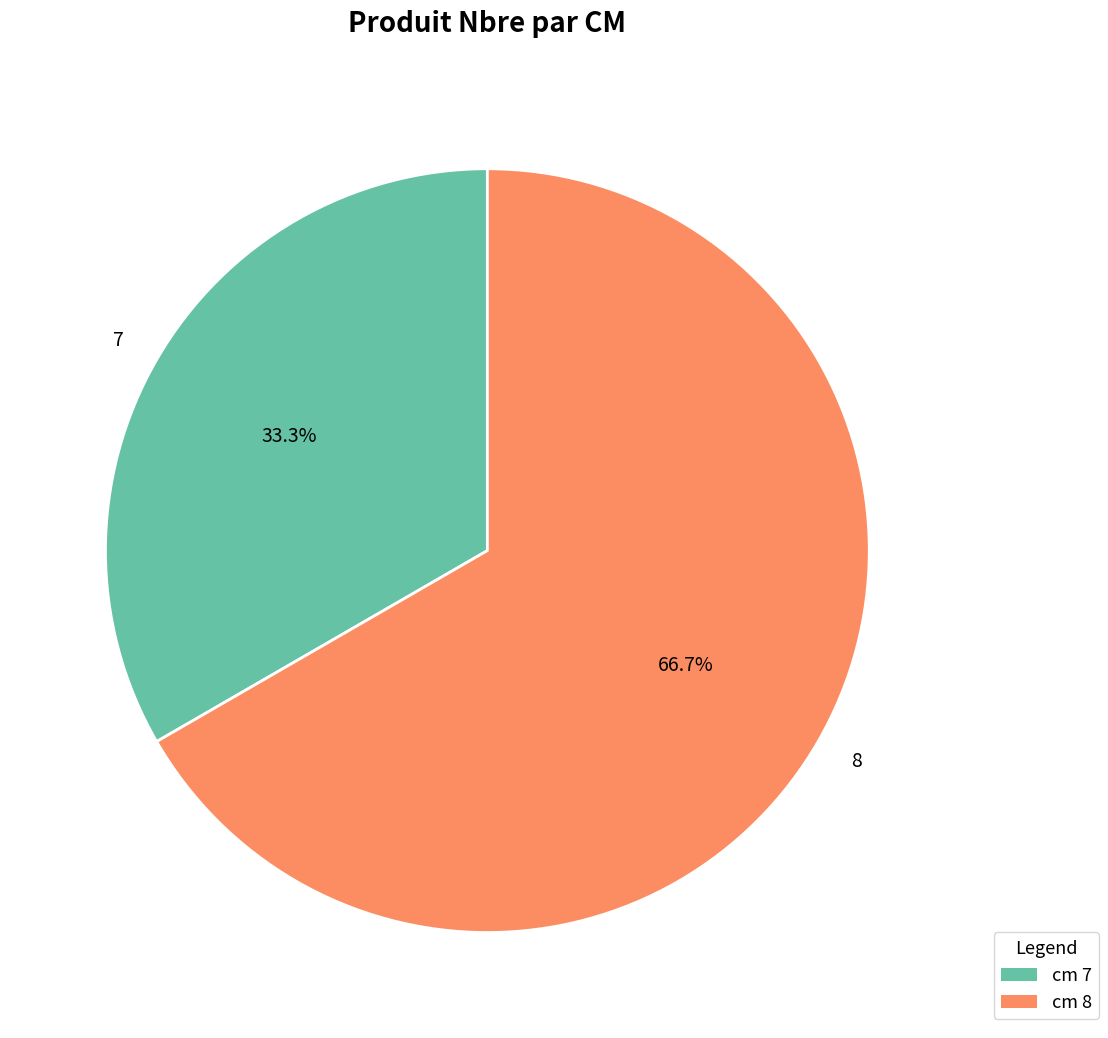

Which category has the biggest portion of the pie?

8